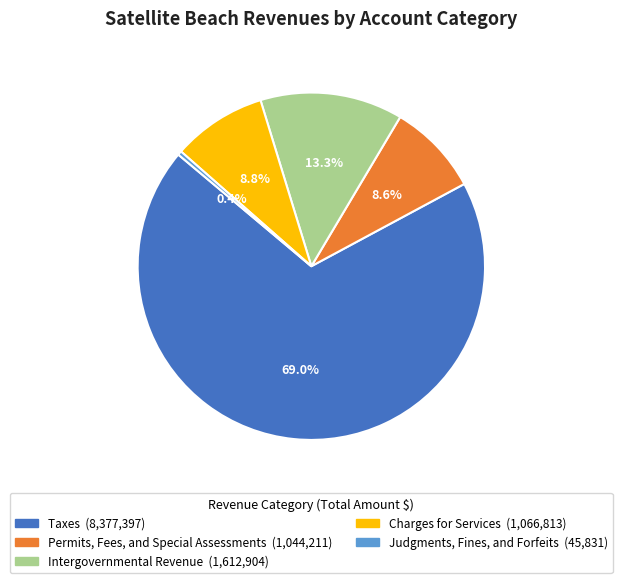

Is it true that Charges for Services is 9% of the pie?

True